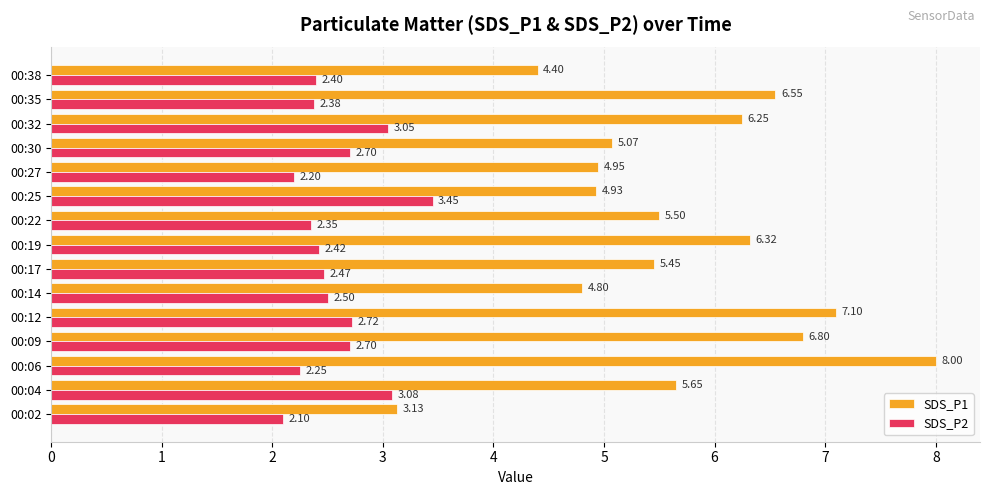

What is the minimum value shown in the chart?

2.1